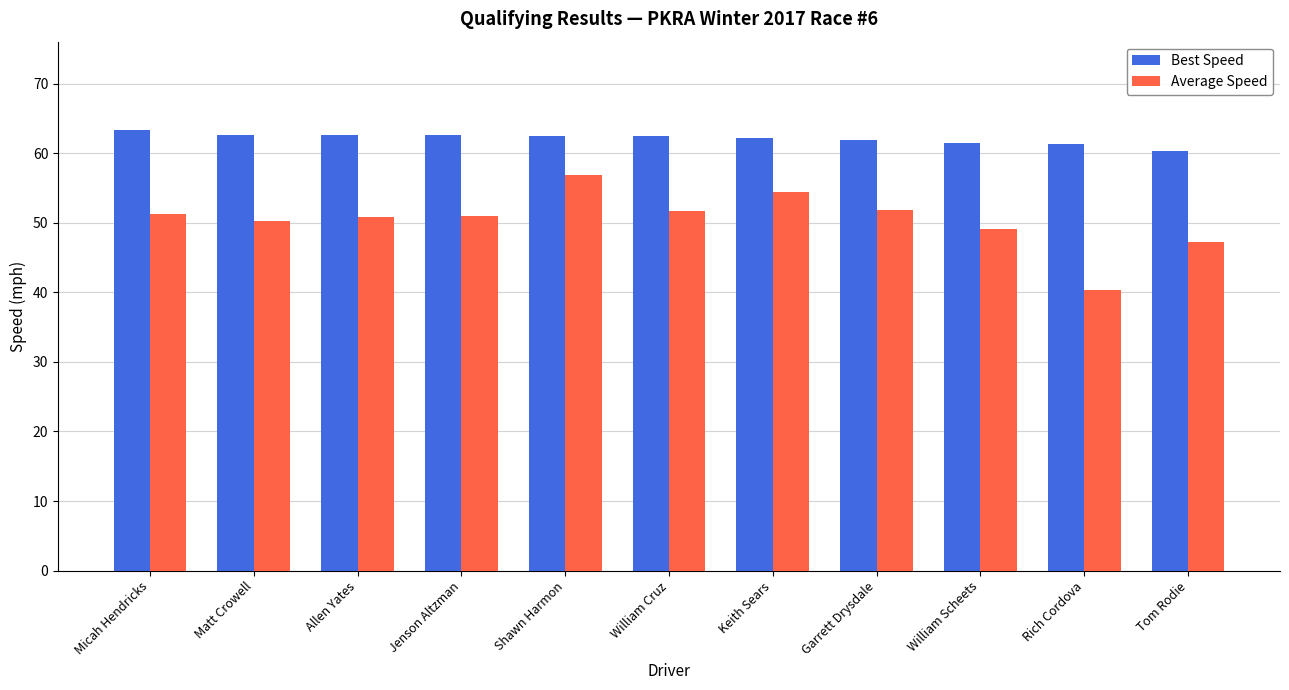

Read the Average Speed value at Matt Crowell.

50.3